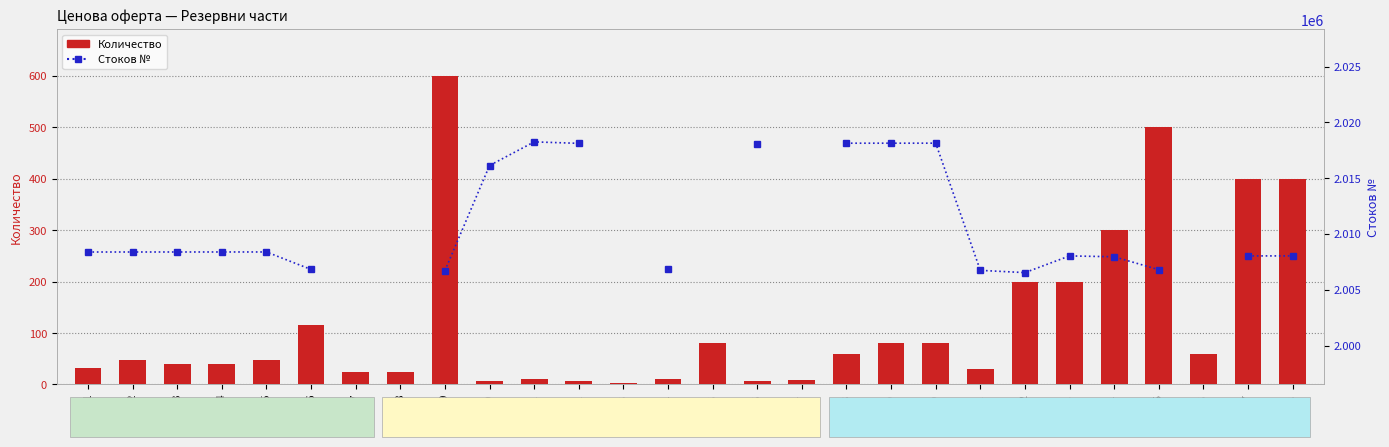

Which series has the largest total across all categories?

Количество